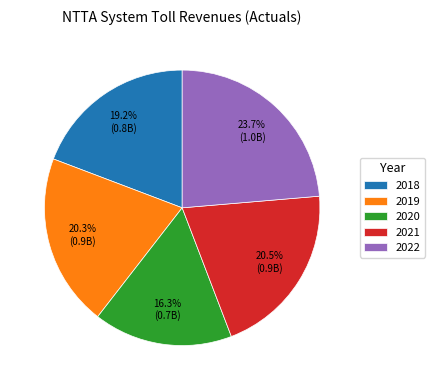

To the nearest percent, what percentage of the pie is 2019?

20%